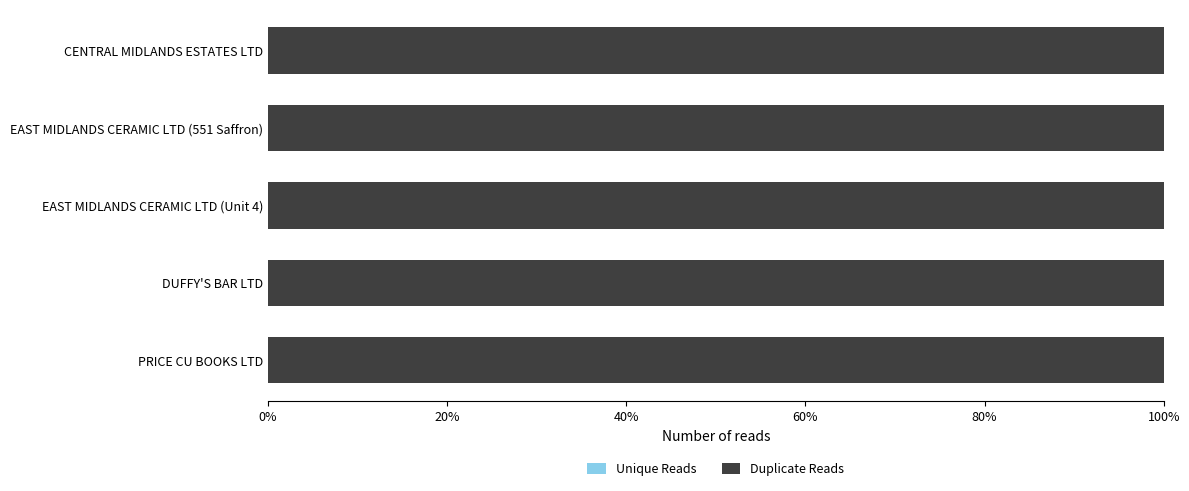

Count the number of categories in the chart.

5